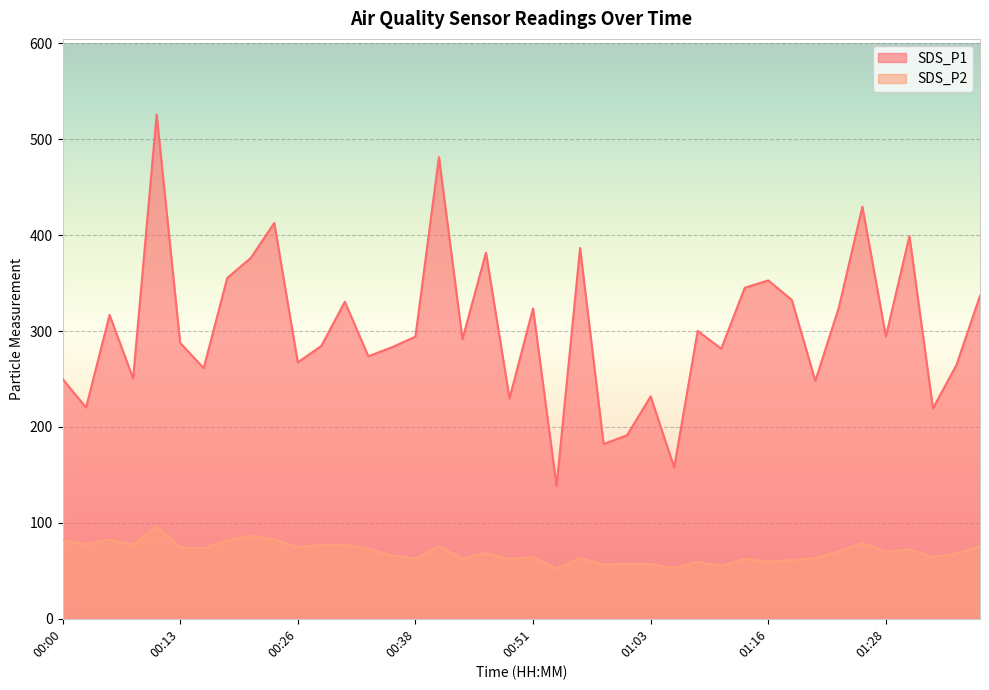

Read the SDS_P2 value at 00:38.

62.7